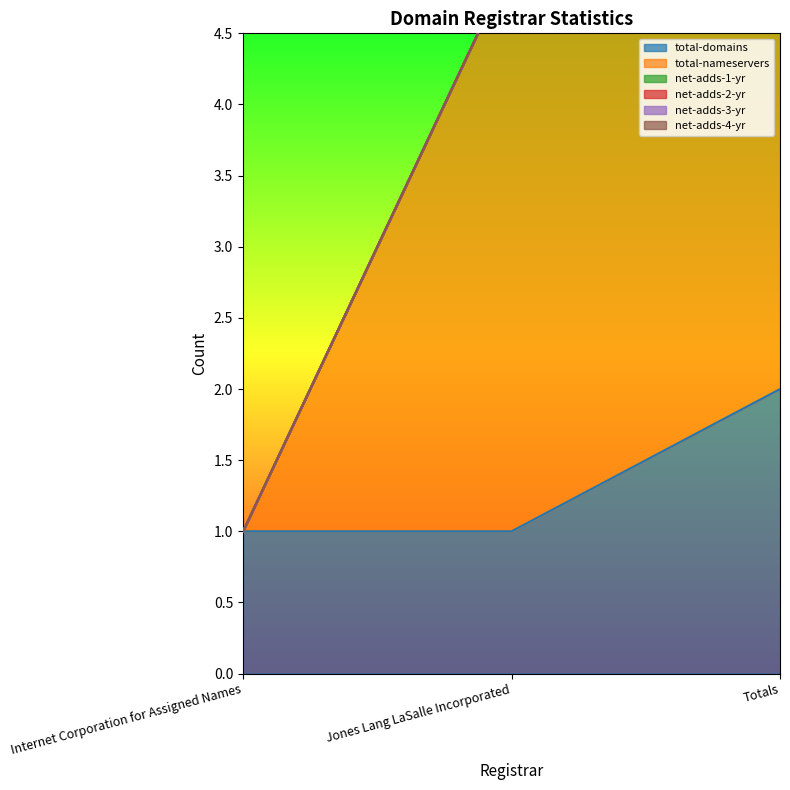

Between Jones Lang LaSalle Incorporated and Totals, which series saw the biggest shift?

total-domains